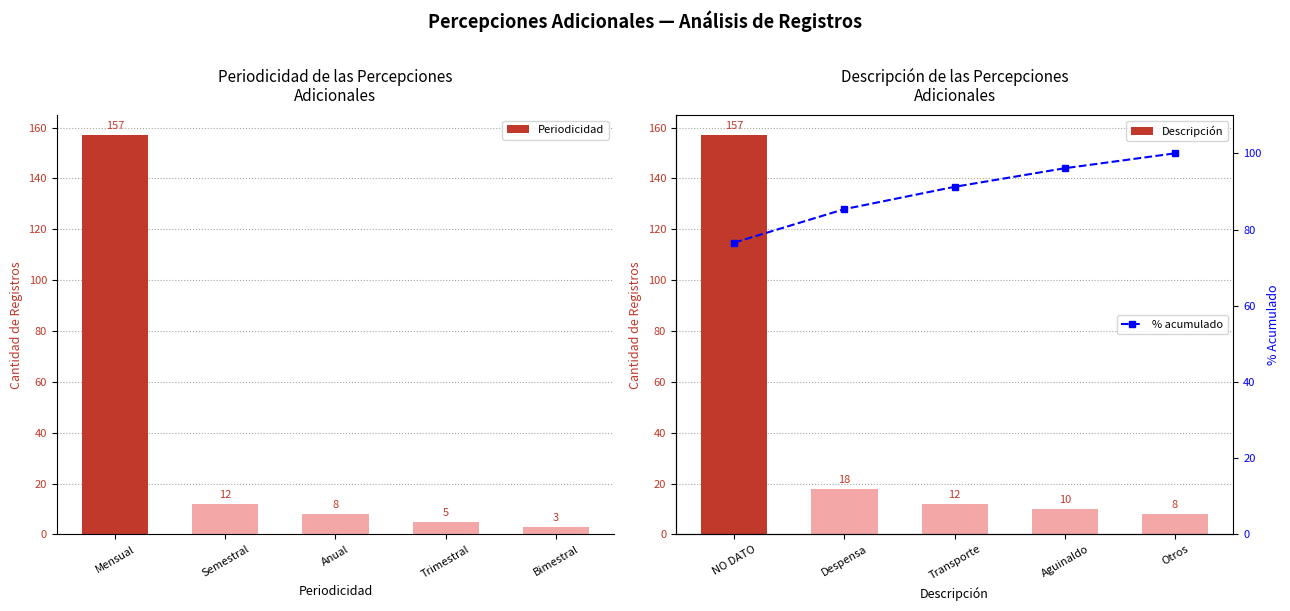

What value does the Periodicidad series have at Bimestral?

3